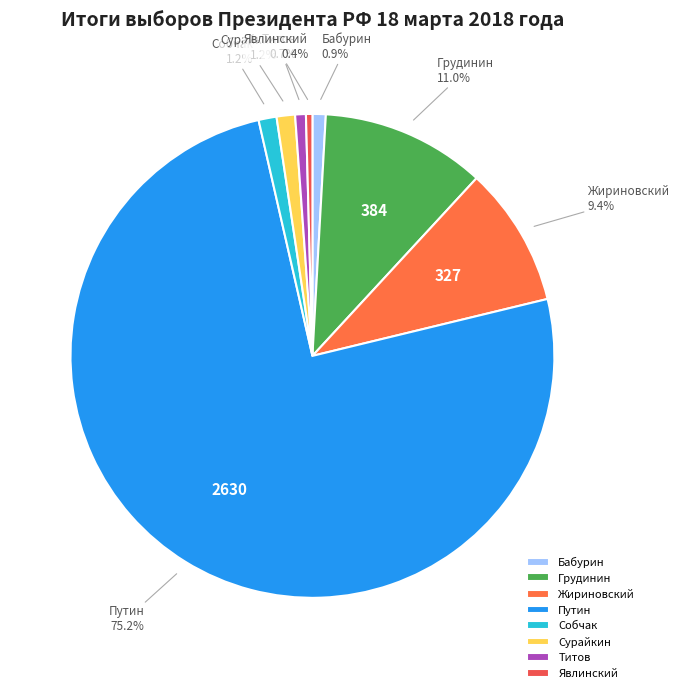

Between Сурайкин and Грудинин, which is larger?

Грудинин